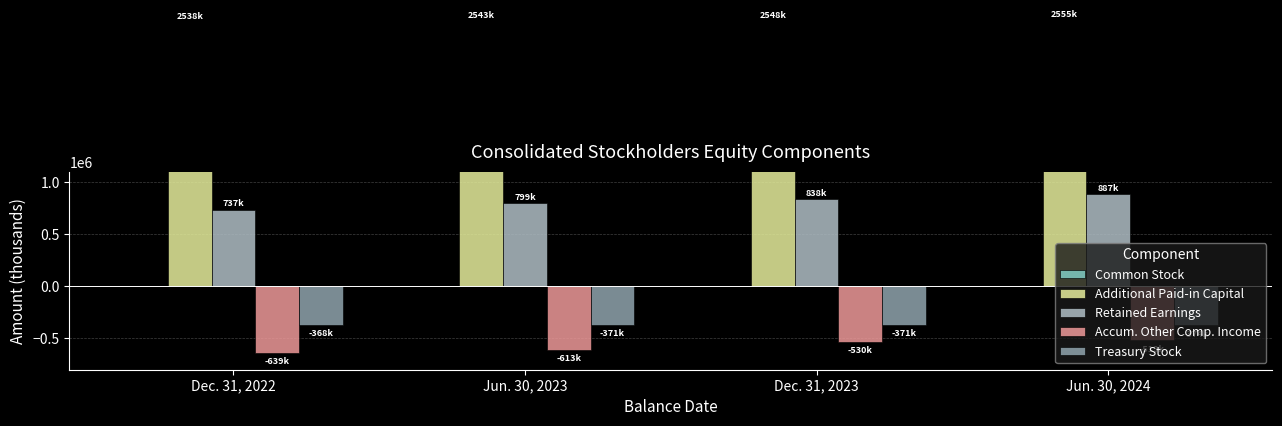

What is the label of the 3rd bar from the left?

Dec. 31, 2023